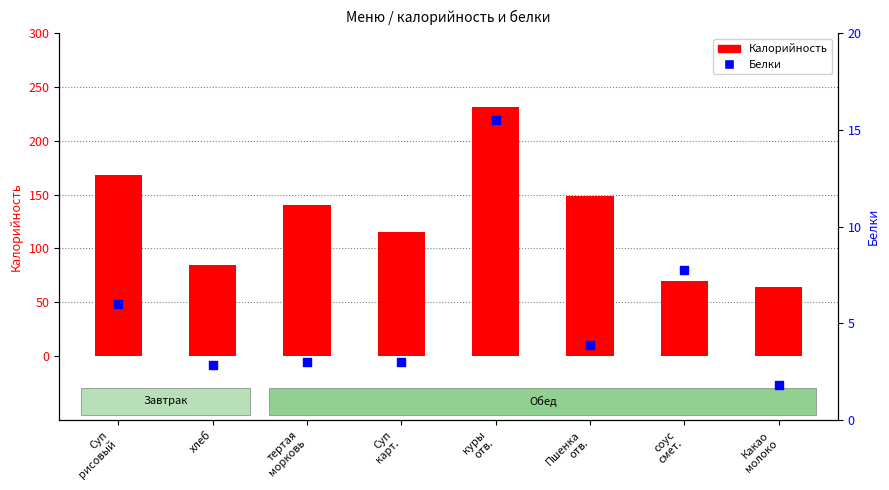

Is the value of Калорийность at Суп
карт. greater than the value of Белки at Суп
рисовый?

Yes